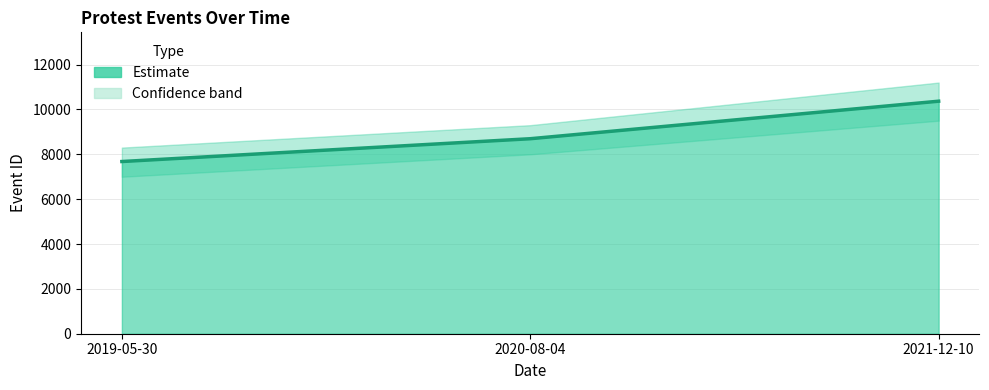

The value at 2021-12-10 is 10369. True or false?

True